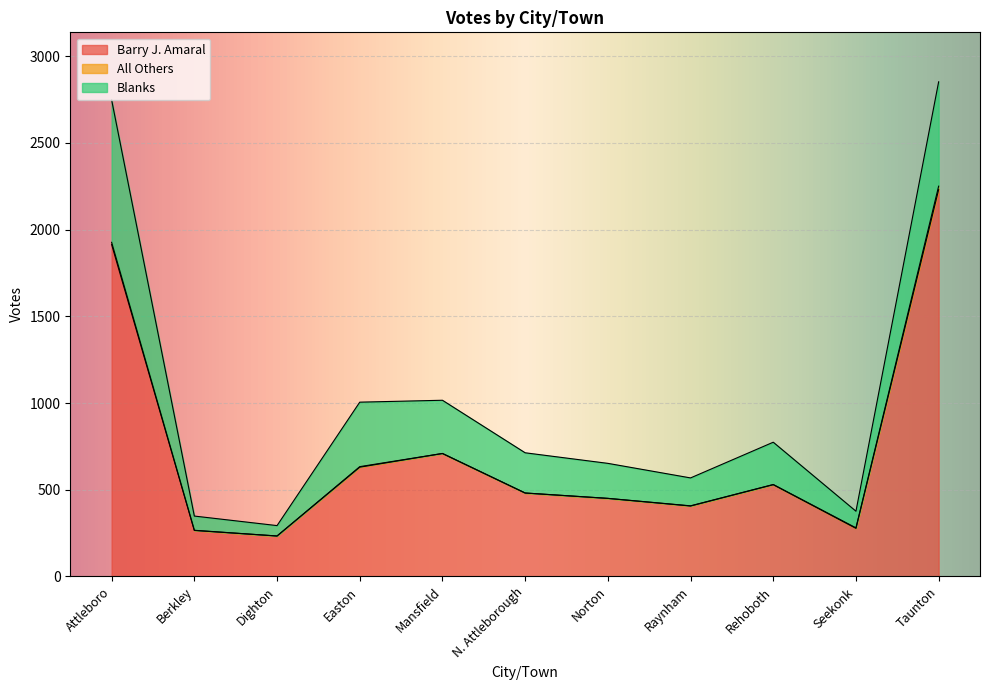

Count the number of categories in the chart.

11